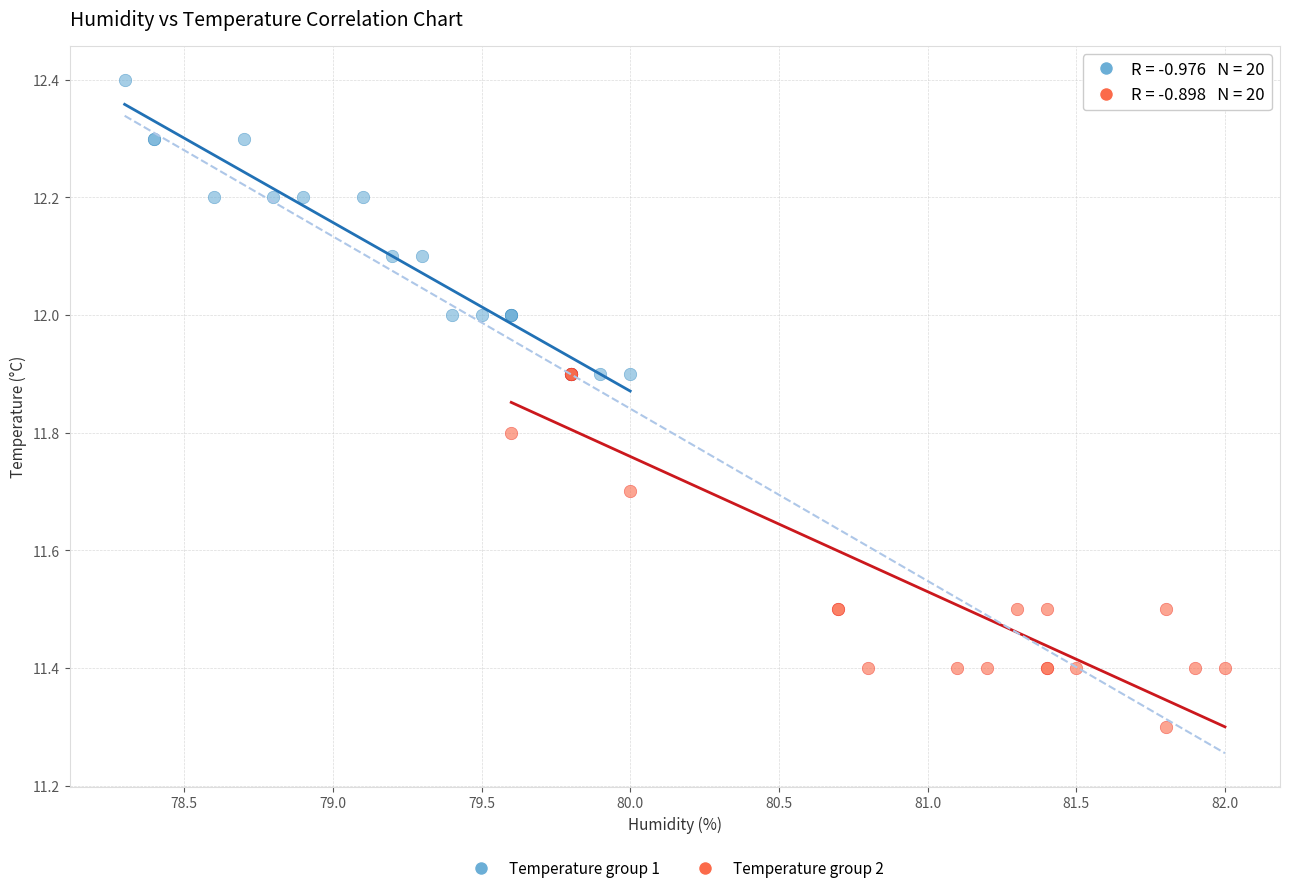

What are all the series names shown in the legend?

Temperature group 1, Temperature group 2